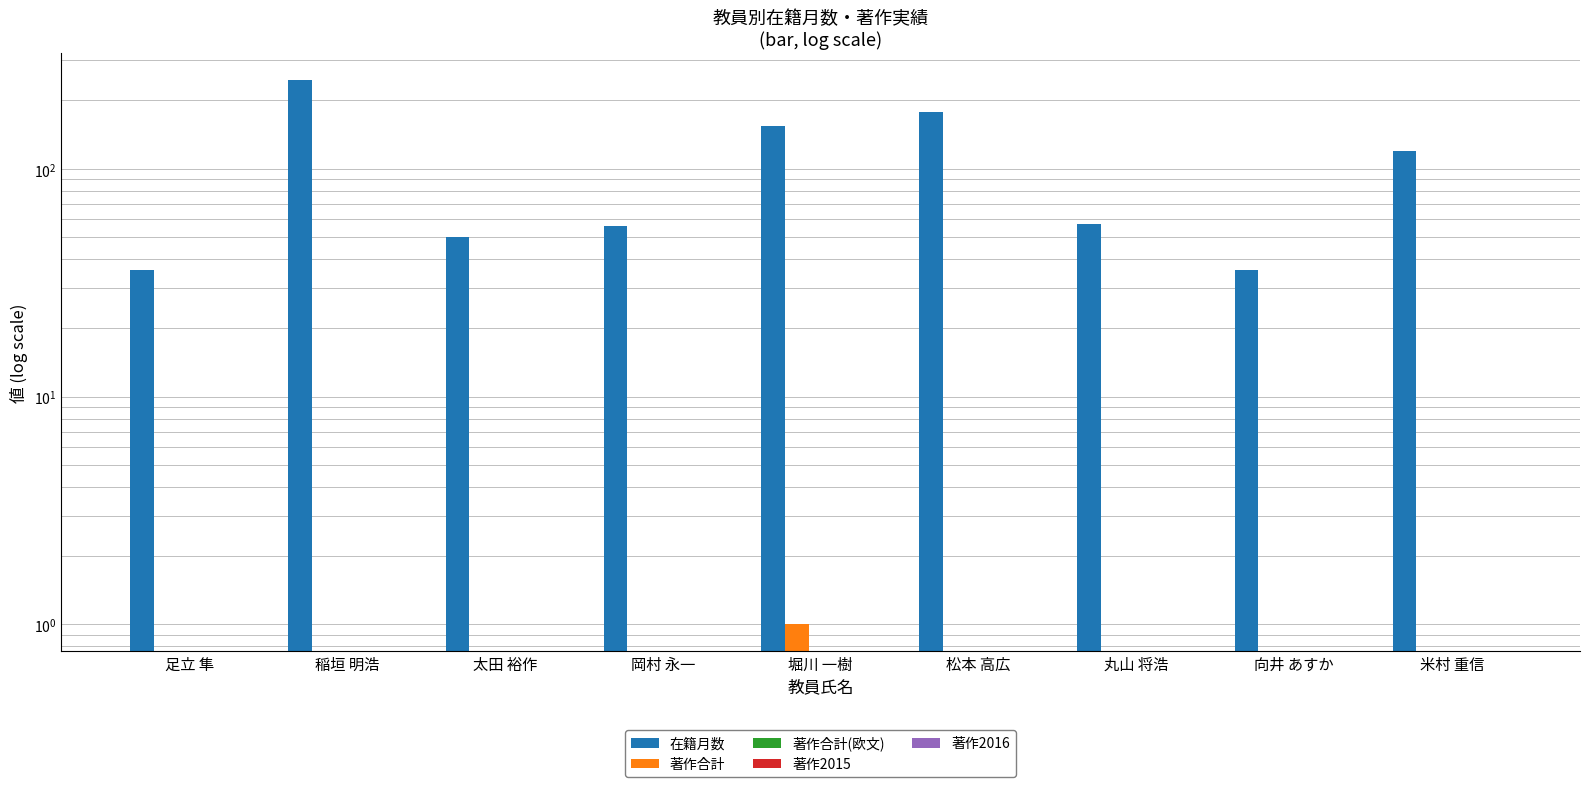

List the labels in order of 著作2015 value, smallest first.

足立 隼, 稲垣 明浩, 太田 裕作, 岡村 永一, 堀川 一樹, 松本 高広, 丸山 将浩, 向井 あすか, 米村 重信